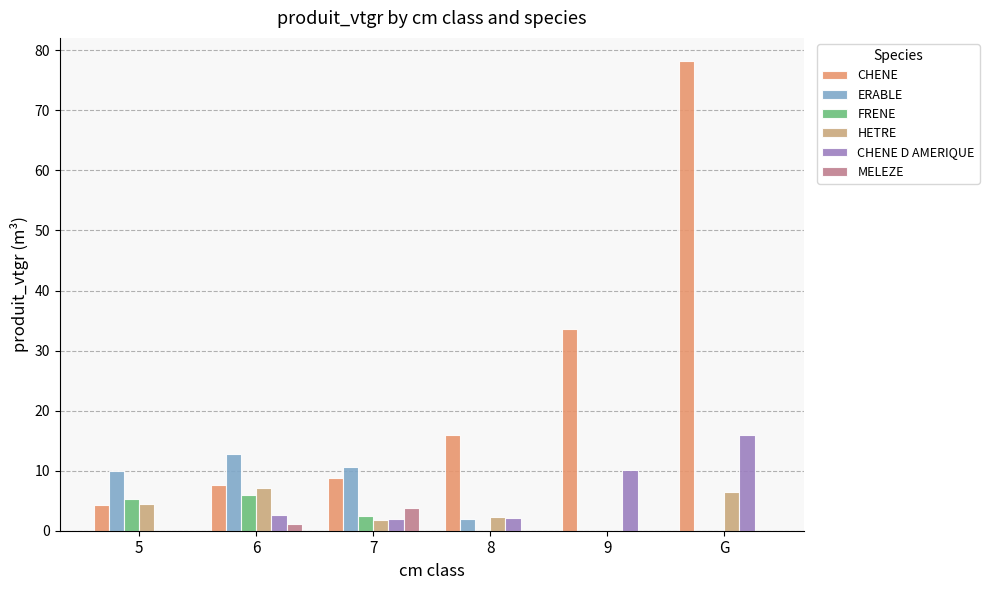

Which category has the lowest value across all series?

9